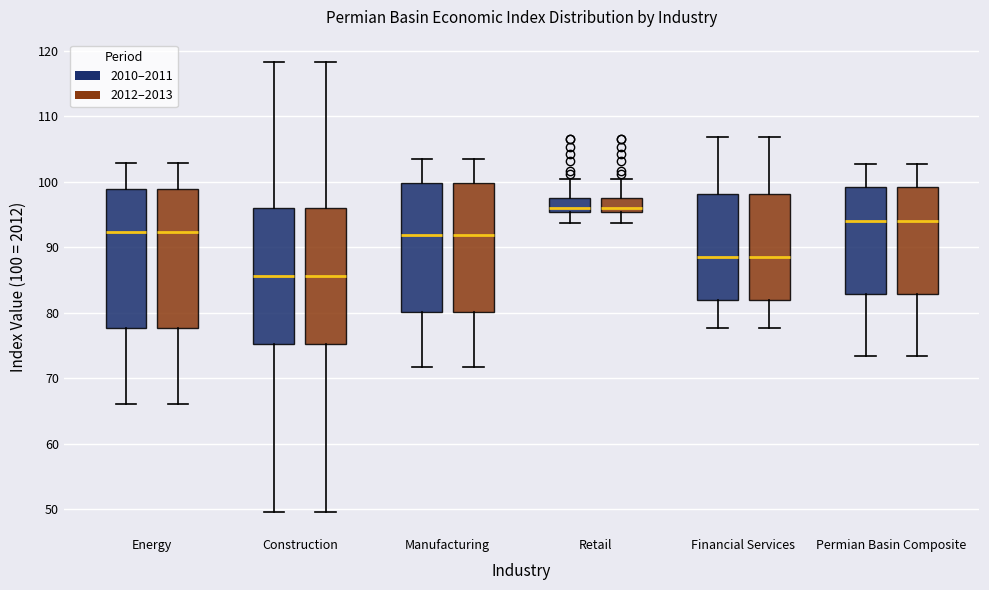

Where is the lower edge of the box for Construction (2010–2011) on the y-axis? The values are not printed on the chart, so give them approximately, as read against the axis.

75